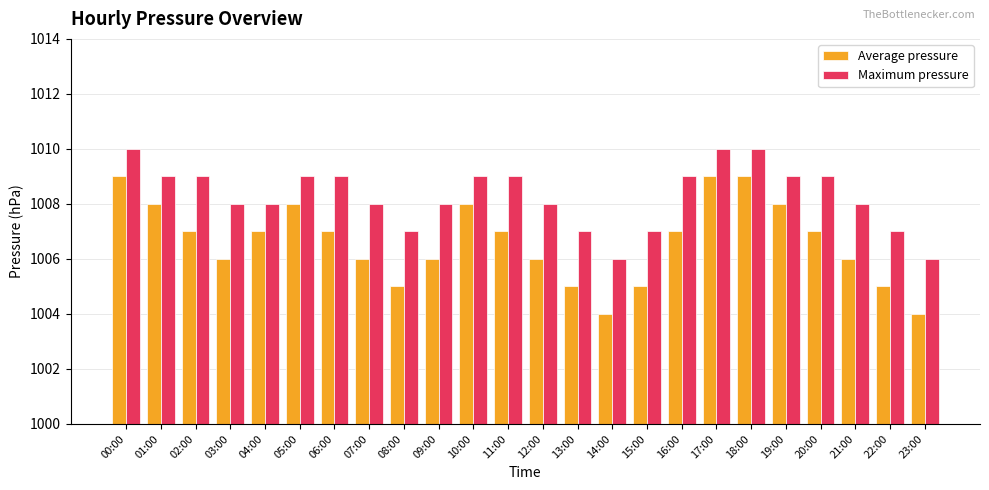

Is it true that Average pressure equals 479 at 16:00?

False